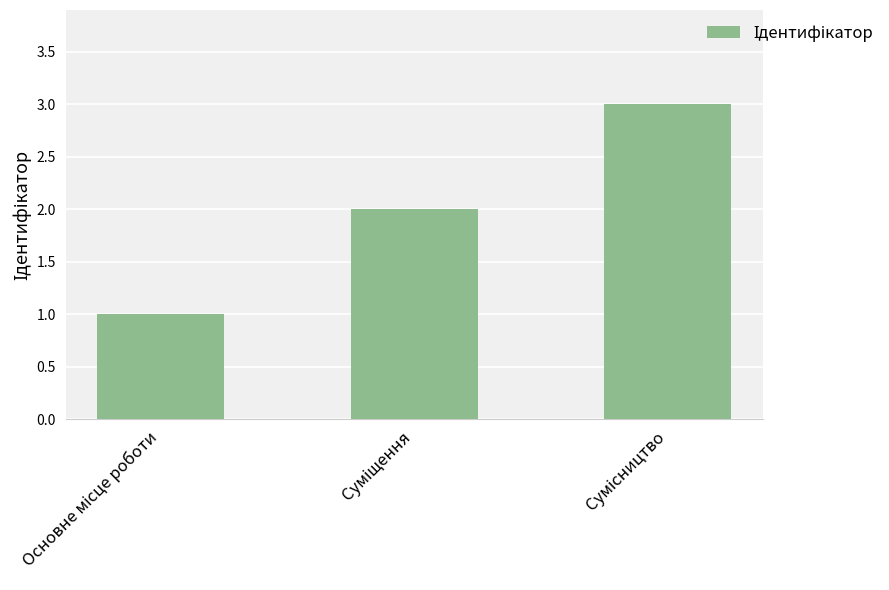

What is the maximum value shown in the chart?

3